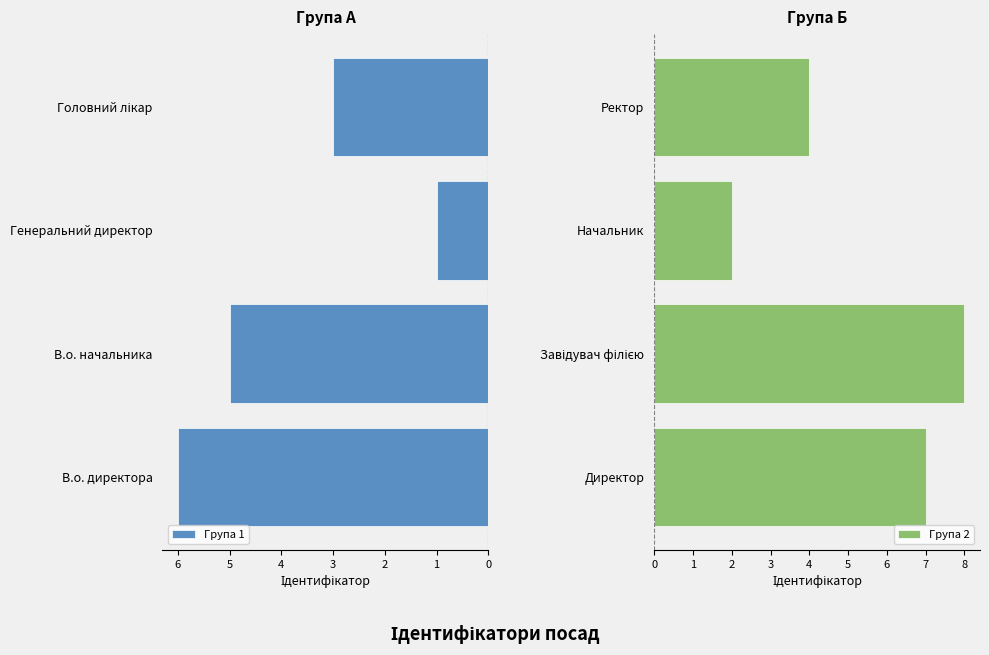

True or false: Група 1 has a value of 1 at Генеральний директор.

True